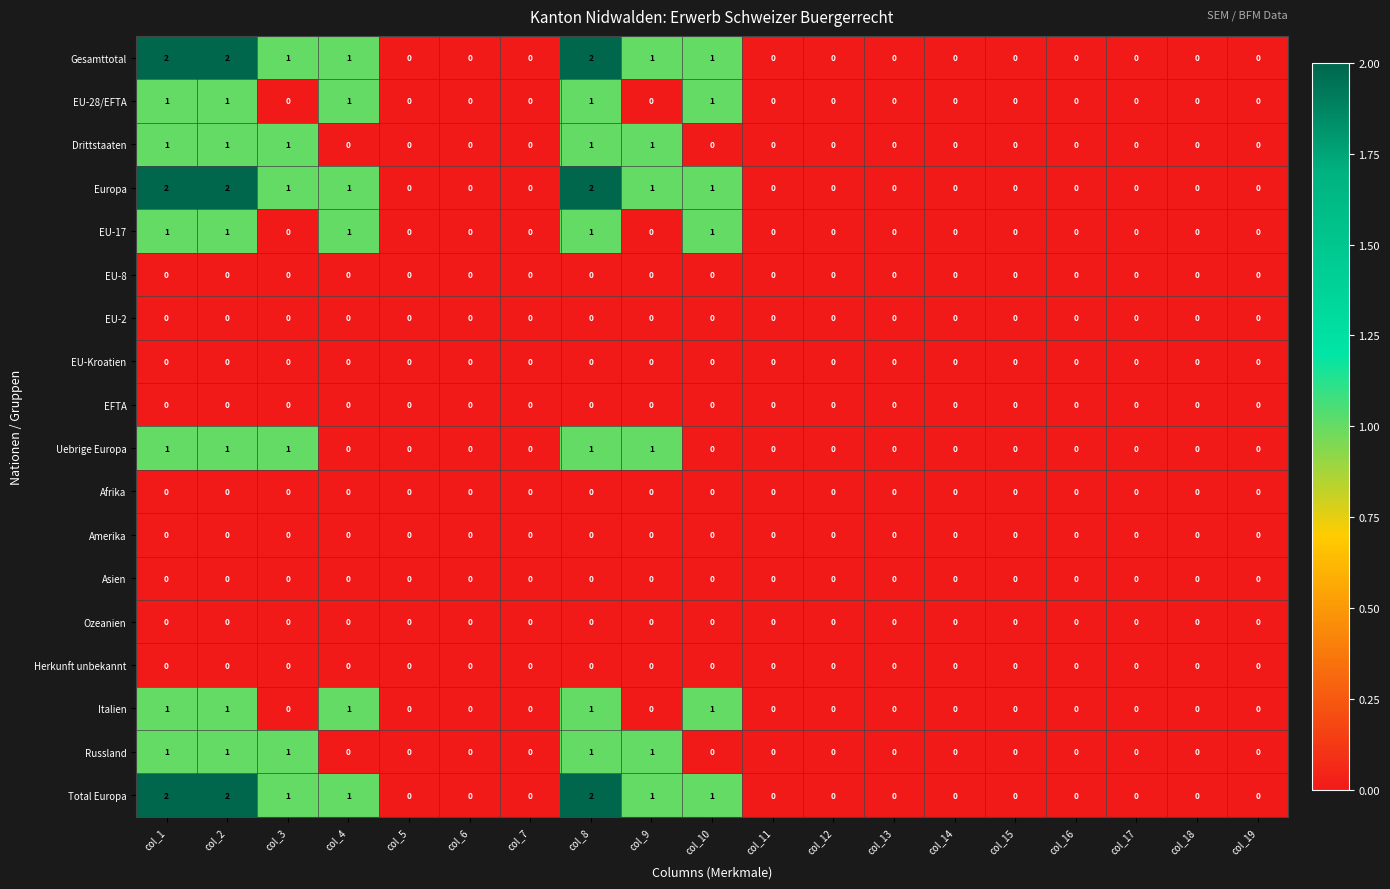

True or false: EU-17 has a value of 1 at col_8.

True